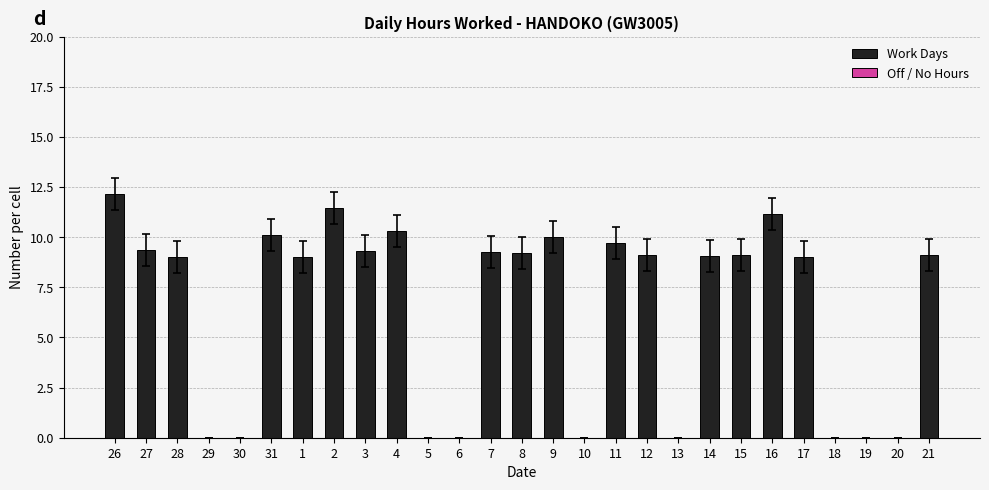

True or false: the data shows 0.0 at 10.

True